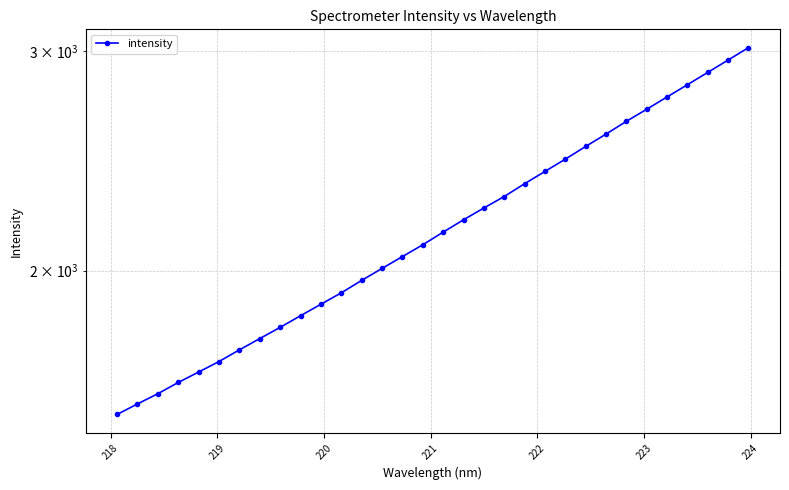

What is the maximum value shown in the chart?

3017.8